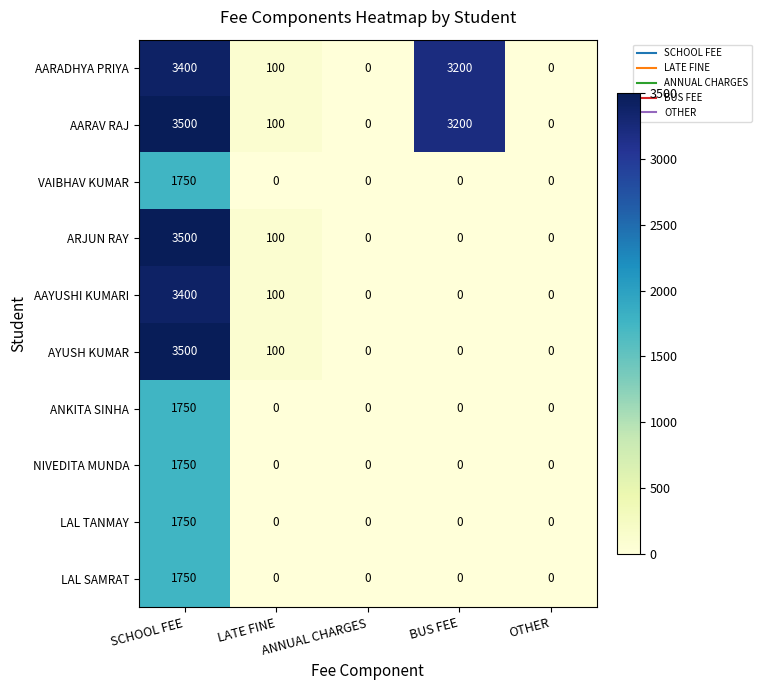

Is it true that ANKITA SINHA equals 0 at LATE FINE?

True